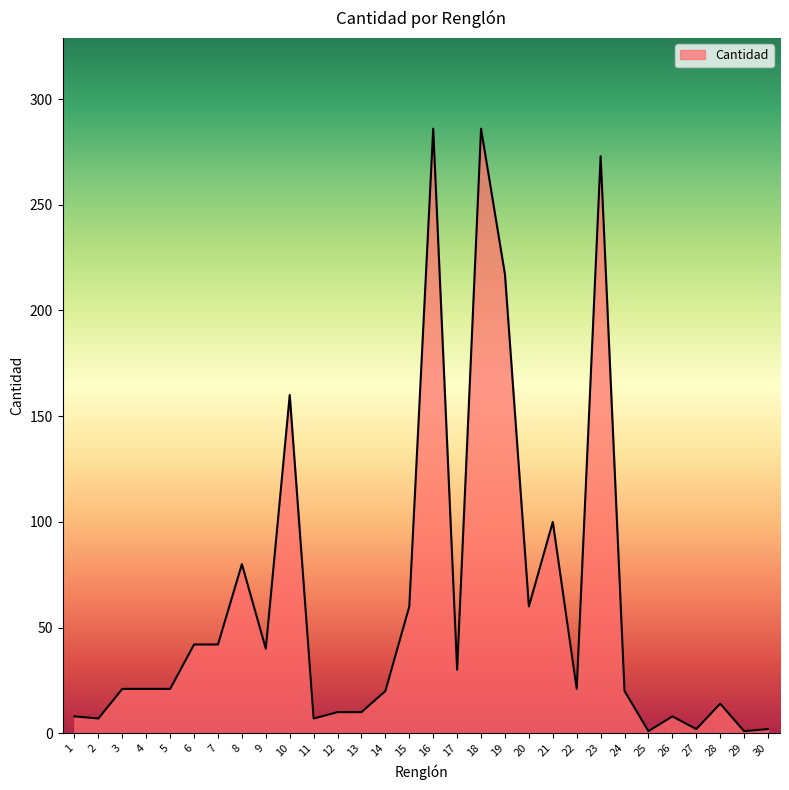

What is the greatest value displayed?

286